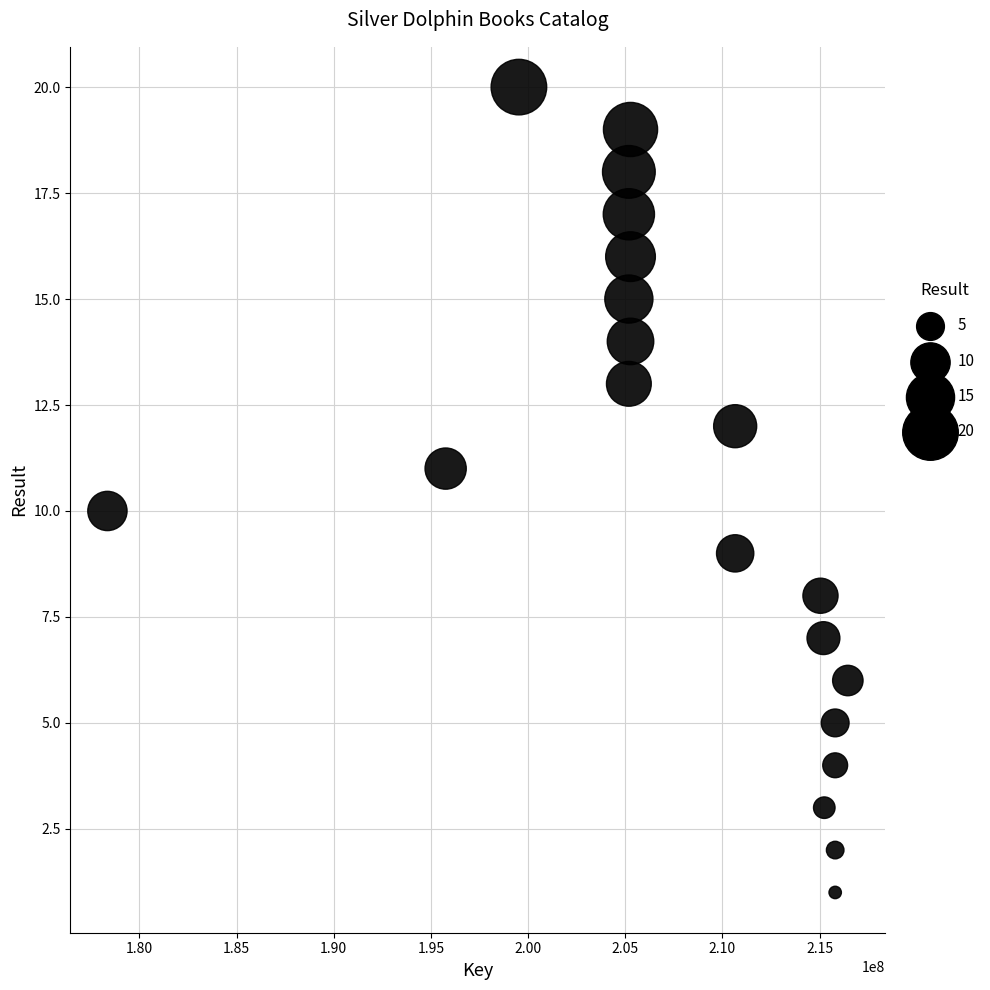

What is the range of Y values (max minus min)?

19